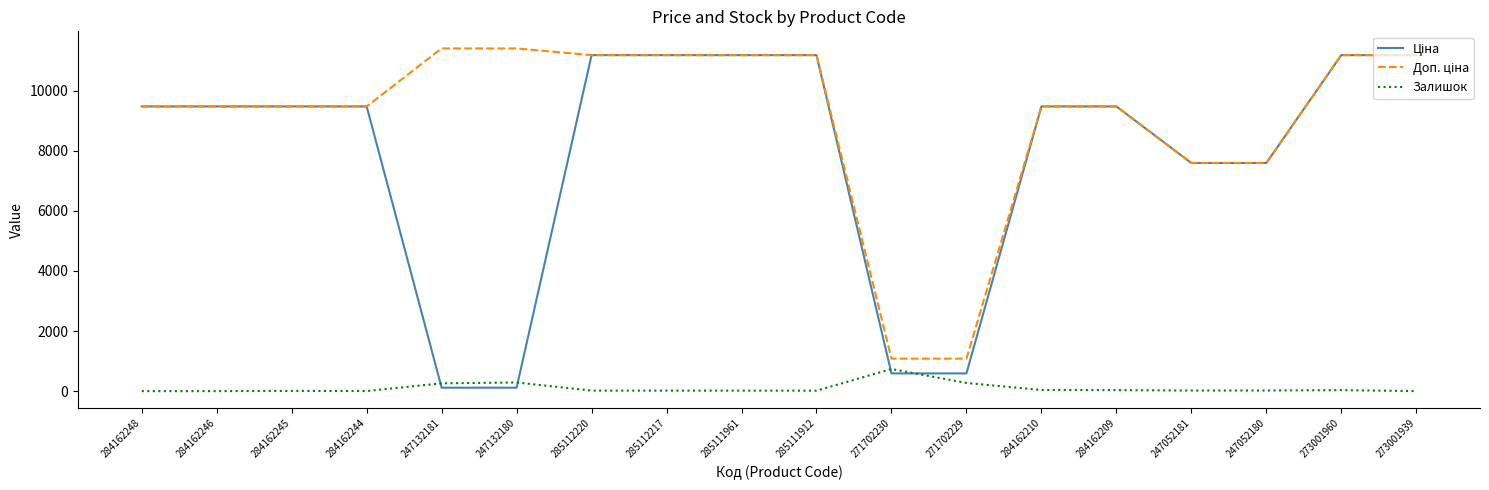

What is the maximum value shown in the chart?

11410.0